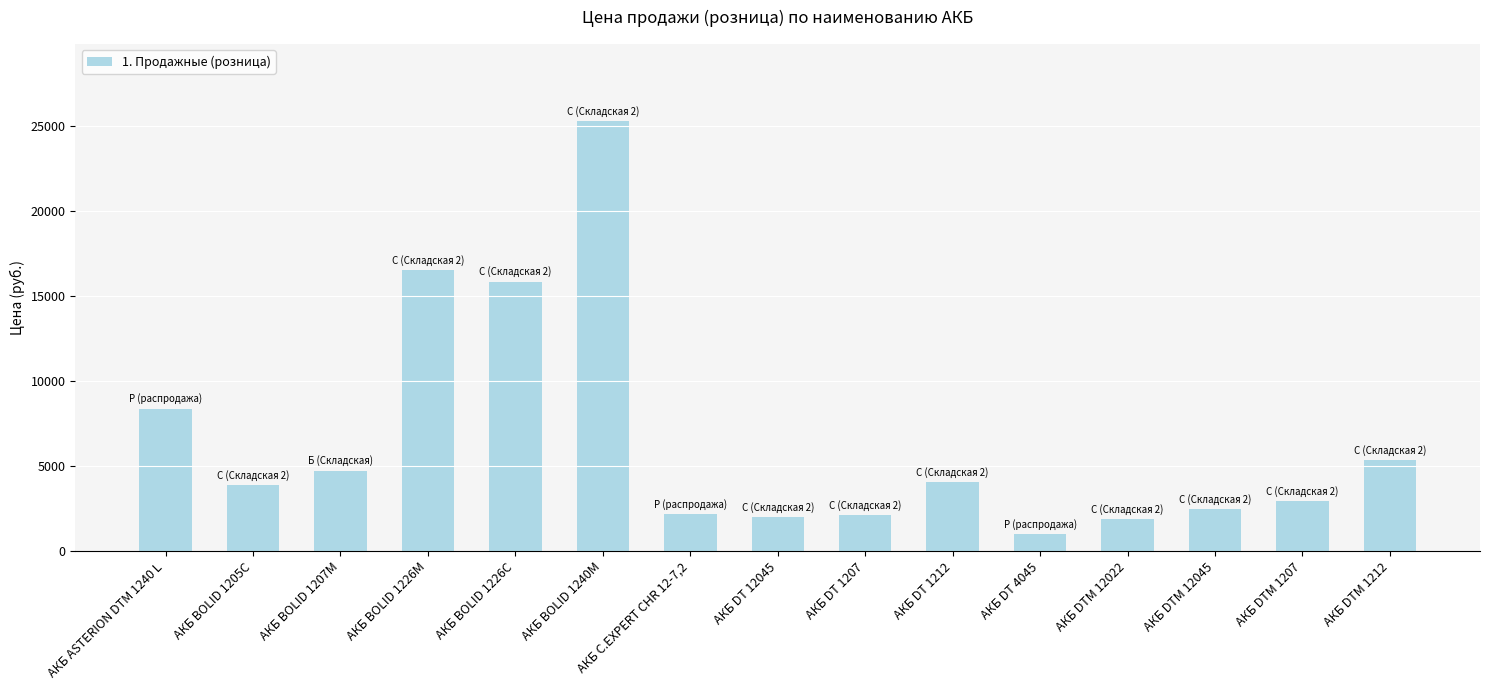

The value at АКБ BOLID 1207М is 7889.6. True or false?

False